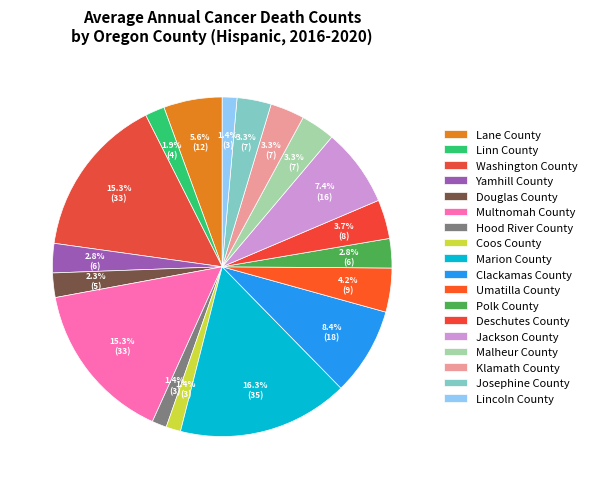

How many segments does this pie chart have?

18